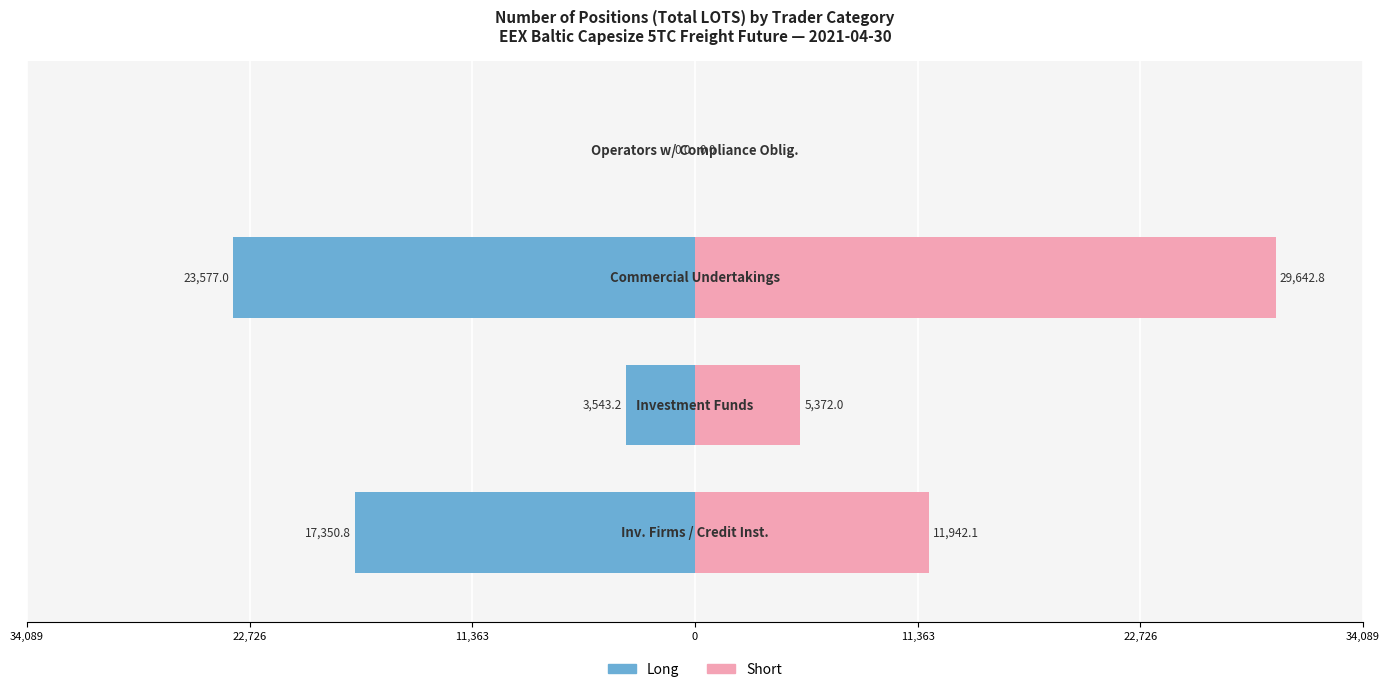

The Long series shows -2462.0 at 22,726. True or false?

False